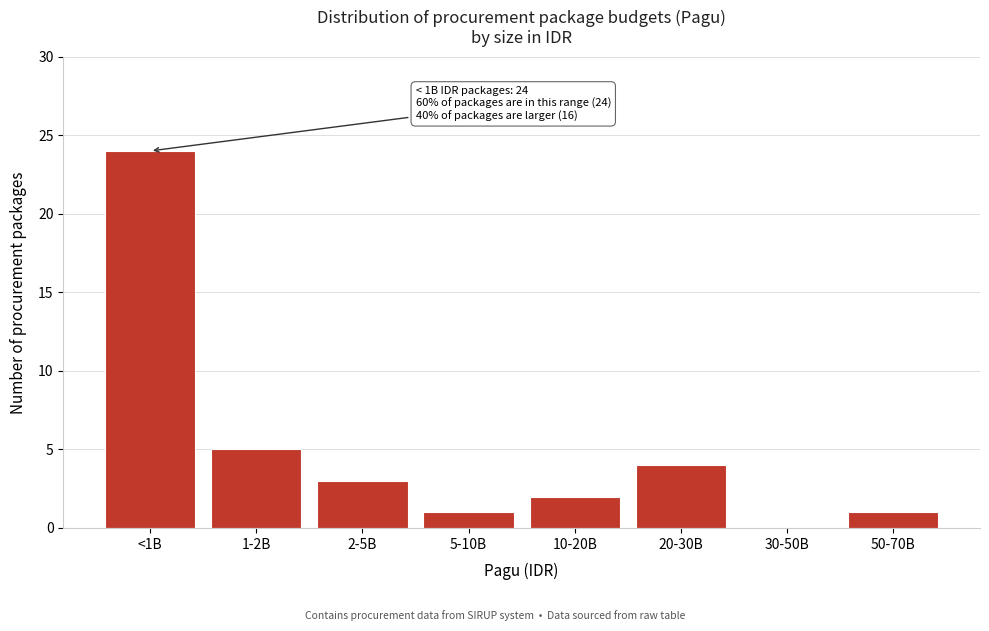

Reading left to right, what are all the values shown in this chart?

<1B=24	1-2B=5	2-5B=3	5-10B=1	10-20B=2	20-30B=4	30-50B=0	50-70B=1